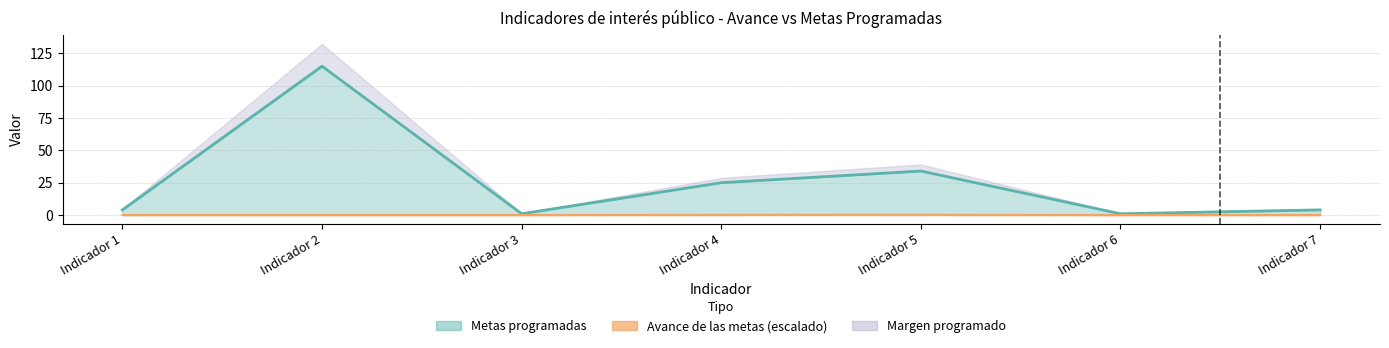

Between Indicador 5 and Indicador 4, which is larger?

Indicador 5